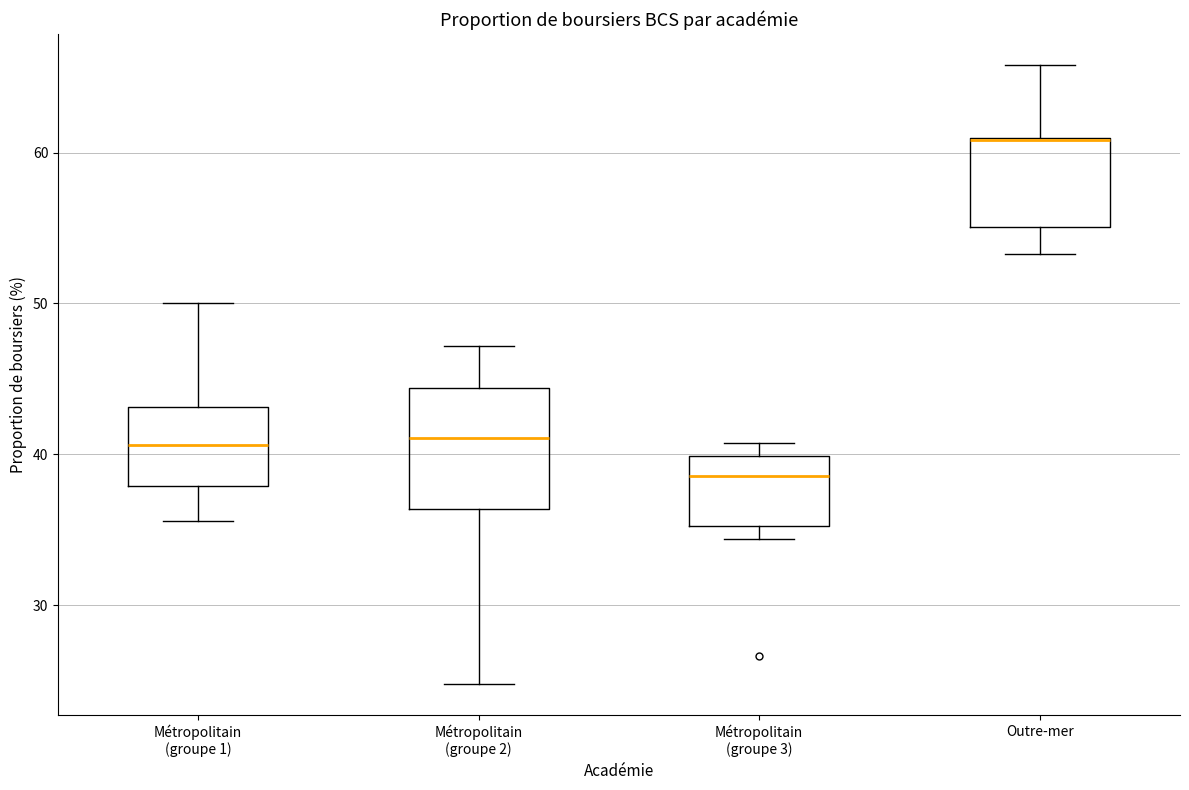

Reading left to right, transcribe this box plot: for each box, give where its median line is, the range the box spans, and where its two whiskers end, as read against the y-axis. The values are not printed on the chart, so give them approximately, as read against the axis.

Métropolitain (groupe 1): median 41, box 38 to 43, whiskers 36 to 50
Métropolitain (groupe 2): median 41, box 36 to 44, whiskers 25 to 47
Métropolitain (groupe 3): median 39, box 35 to 40, whiskers 34 to 41
Outre-mer: median 61 (drawn on the box's upper edge), box 55 to 61, whiskers 53 to 66